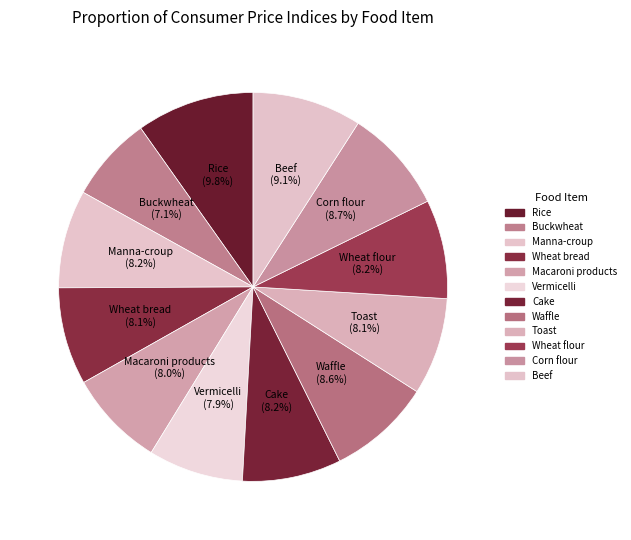

The Wheat bread slice represents 20% of the pie. True or false?

False